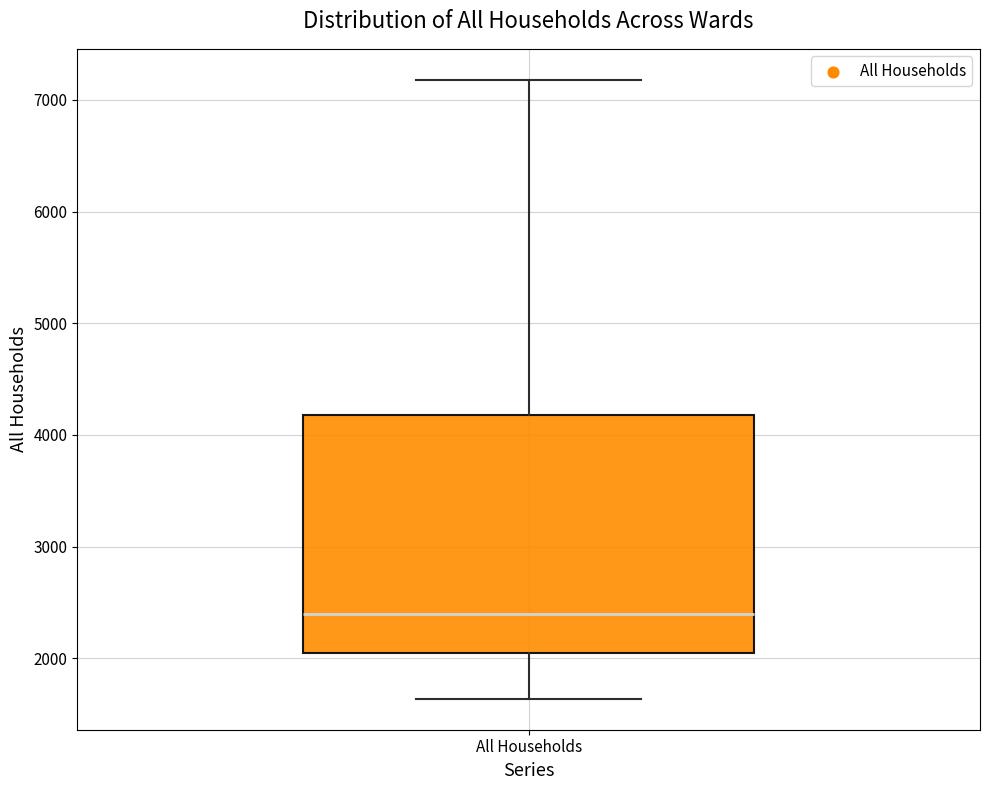

Read this box plot against the y-axis: the position of the median line, the range covered by the box, and the ends of both whiskers. The values are not printed on the chart, so give them approximately, as read against the axis.

median 2400, box 2000 to 4200, whiskers 1600 to 7200